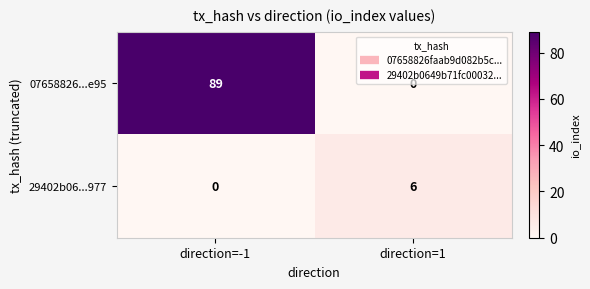

Which series has the largest total across all categories?

07658826...e95